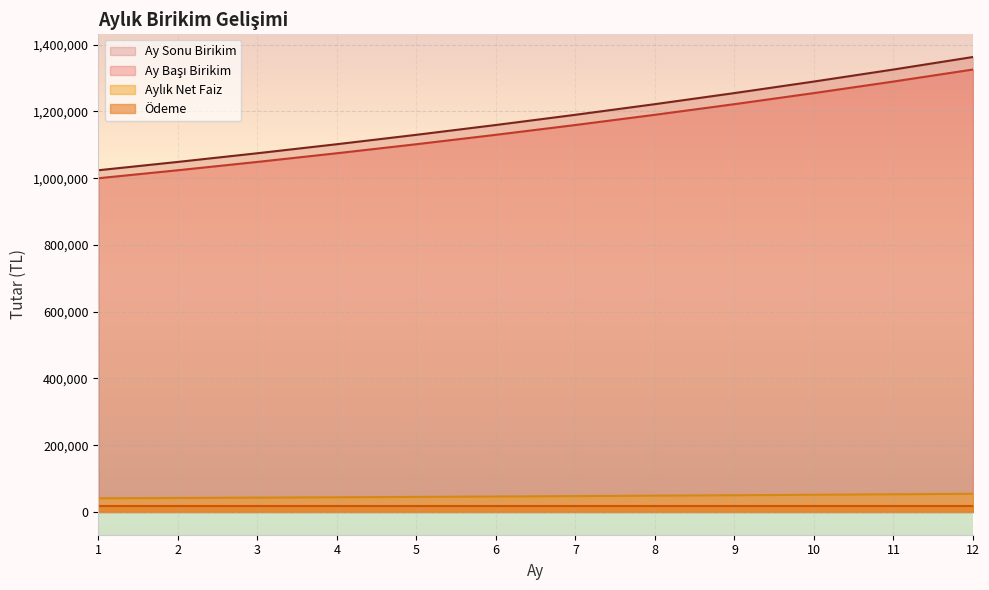

The value of Ay Sonu Birikim at 1 is 1023951.6. True or false?

True